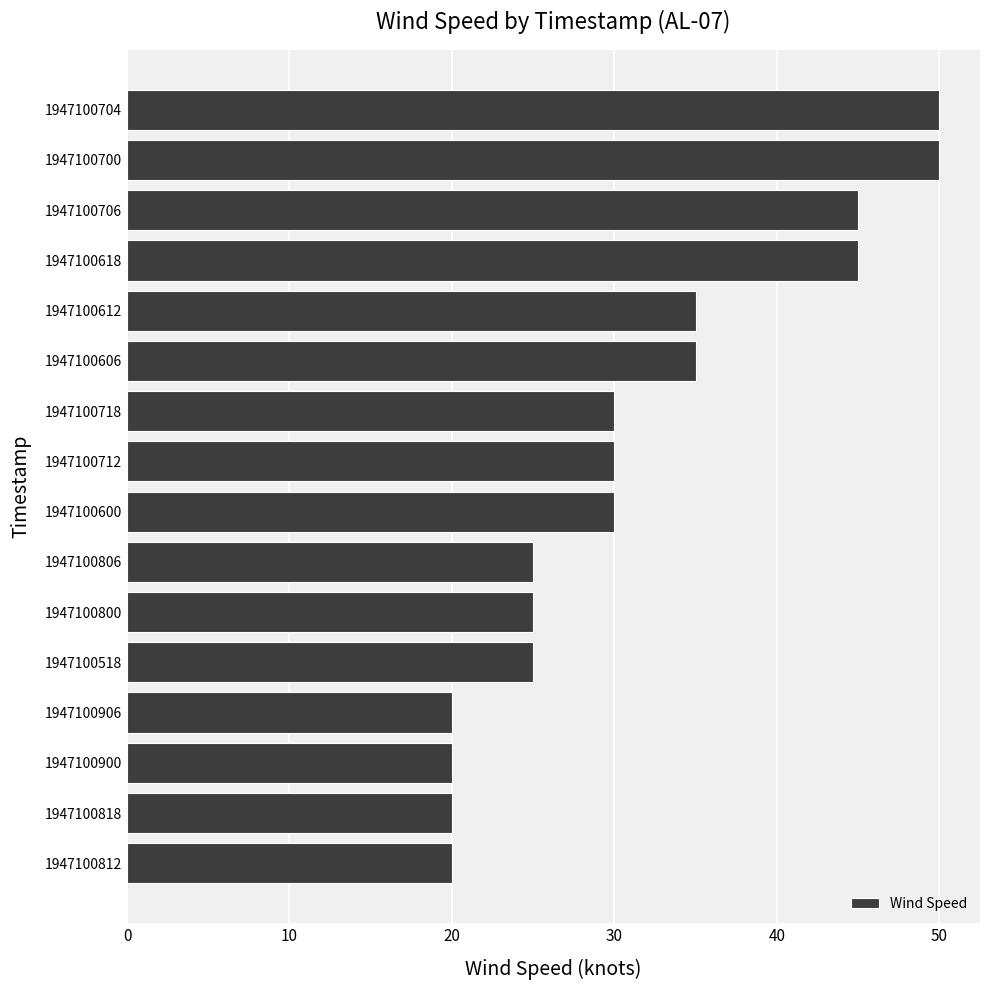

How many series are shown in this chart?

1